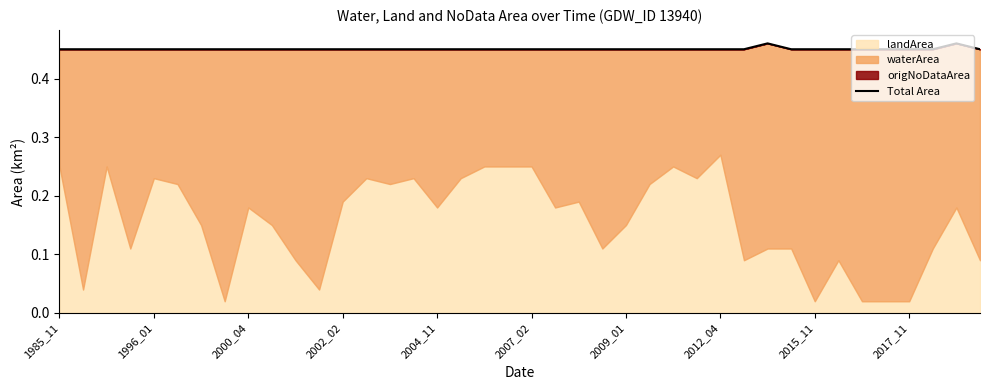

Reading right to left, what are all the values shown in this chart?

0.4	0.5	0.5	0.5	0.5	0.5	0.4	0.5	0.5	0.5	0.4	0.5	0.5	0.5	0.5	0.4	0.5	0.5	0.5	0.5	0.5	0.5	0.5	0.5	0.5	0.5	0.5	0.5	0.4	0.4	0.4	0.5	0.5	0.4	0.5	0.5	0.5	0.5	0.4	0.5